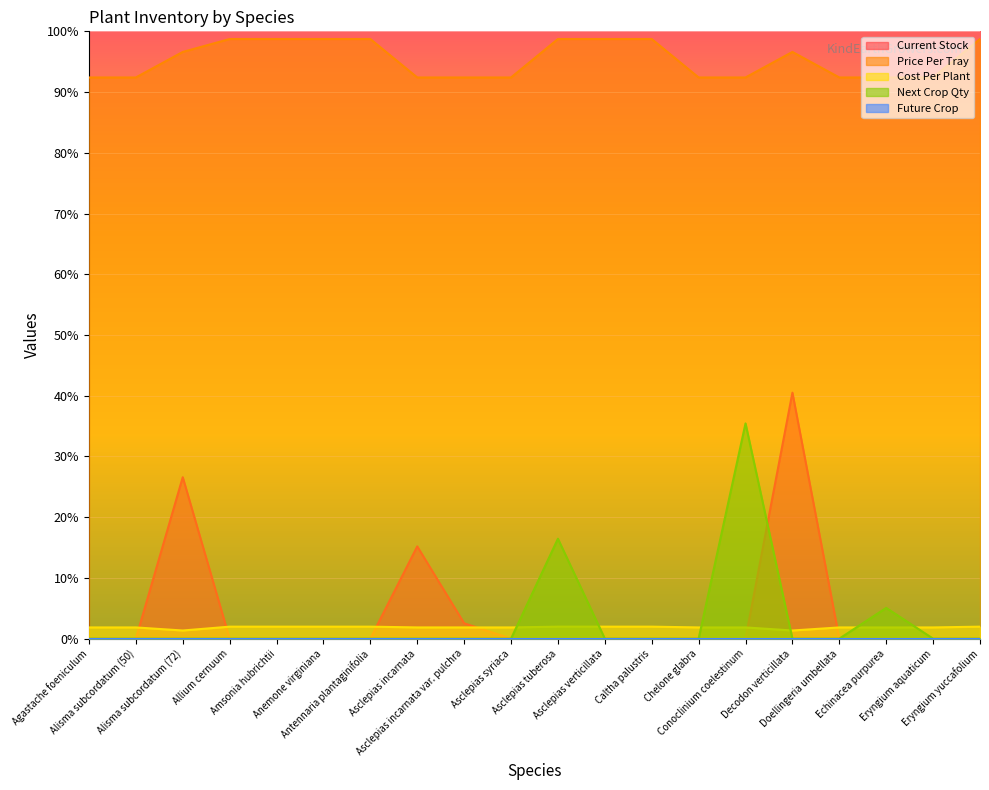

True or false: Current Stock and Price Per Tray cross at least once.

False